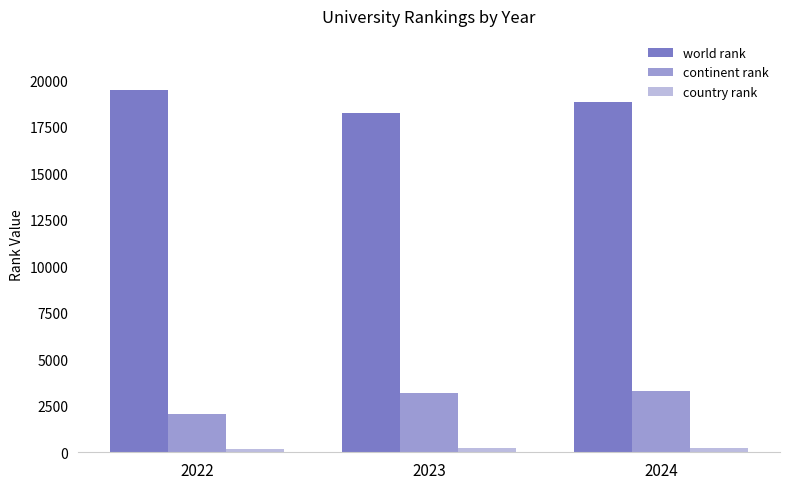

What is the difference between the maximum and second lowest values in the world rank series?

617